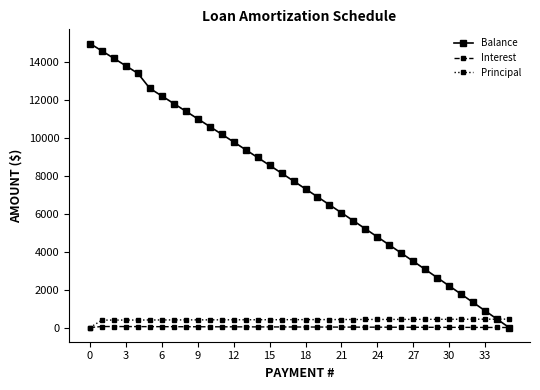

Does the chart display data point markers on the line(s)?

Yes